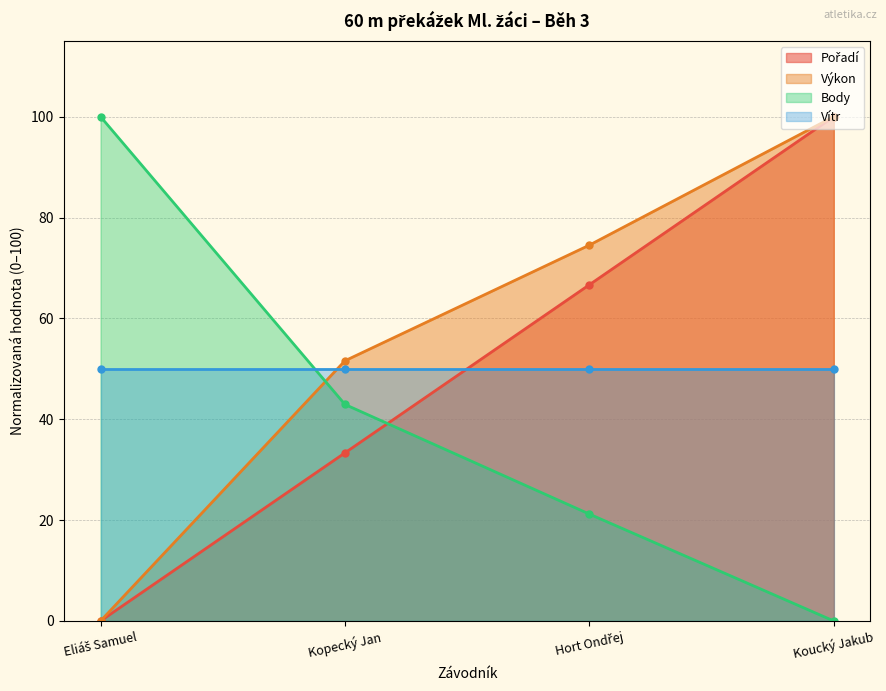

True or false: Body has more than 2 points higher than both neighbors.

False